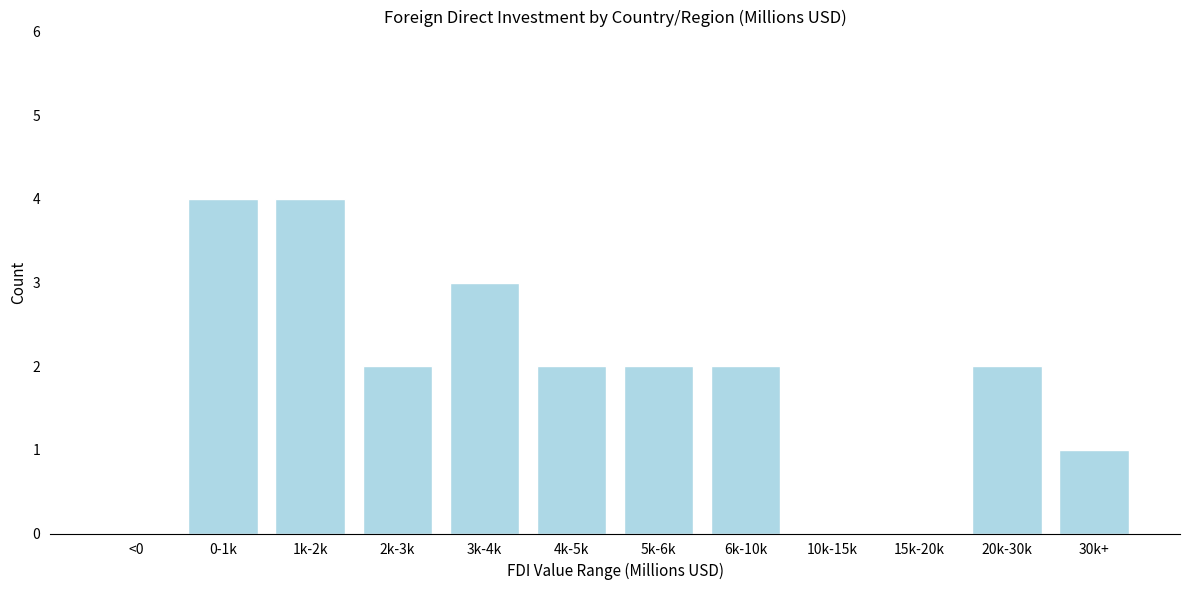

Reading left to right, list all the values displayed in this chart.

<0=0	0-1k=4	1k-2k=4	2k-3k=2	3k-4k=3	4k-5k=2	5k-6k=2	6k-10k=2	10k-15k=0	15k-20k=0	20k-30k=2	30k+=1